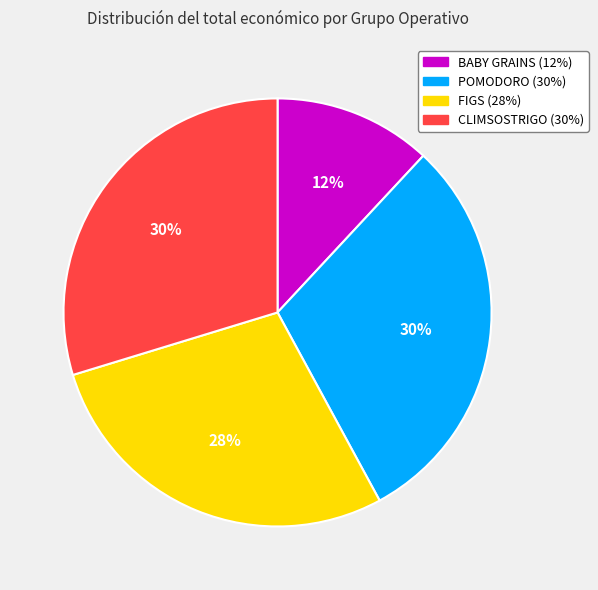

Is there a majority slice in this chart?

No